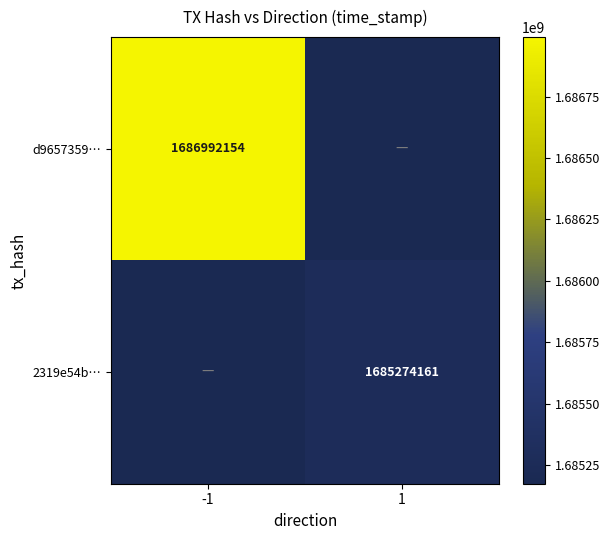

Is it true that 2319e54b… equals 1685274161 at 1?

True